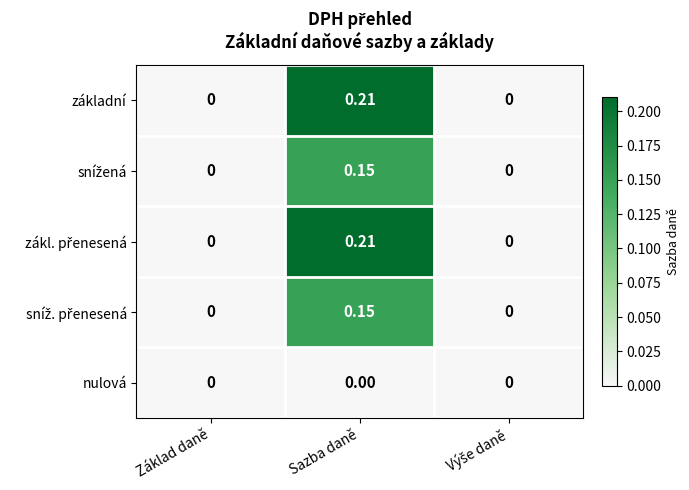

At which category does the chart reach its peak across all series?

Sazba daně